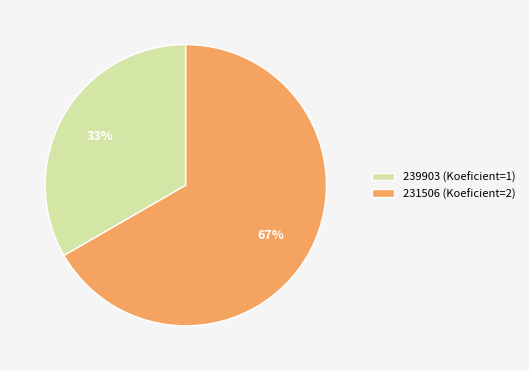

To the nearest percent, what is the average slice percentage?

50%